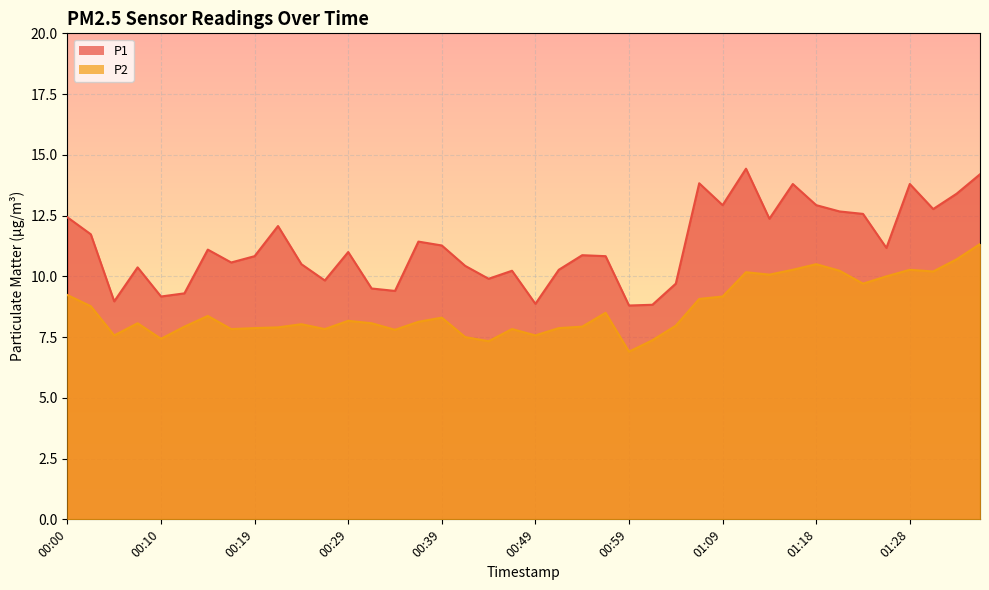

Reading left to right, what are all the values shown in this chart?

P1: 00:00=12.4	00:02=11.7	00:05=9.0	00:07=10.4	00:10=9.2	00:12=9.3	00:15=11.1	00:17=10.6	00:19=10.8	00:22=12.1	00:24=10.5	00:27=9.8	00:29=11.0	00:32=9.5	00:34=9.4	00:37=11.4	00:39=11.3	00:42=10.4	00:44=9.9	00:46=10.2	00:49=8.9	00:51=10.3	00:54=10.9	00:56=10.8	00:59=8.8	01:01=8.8	01:04=9.7	01:06=13.8	01:09=12.9	01:11=14.4	01:13=12.4	01:16=13.8	01:18=12.9	01:21=12.7	01:23=12.6	01:26=11.2	01:28=13.8	01:31=12.8	01:33=13.4	01:36=14.2
P2: 00:00=9.2	00:02=8.8	00:05=7.6	00:07=8.1	00:10=7.4	00:12=7.9	00:15=8.4	00:17=7.8	00:19=7.9	00:22=7.9	00:24=8.0	00:27=7.8	00:29=8.2	00:32=8.1	00:34=7.8	00:37=8.1	00:39=8.3	00:42=7.5	00:44=7.3	00:46=7.8	00:49=7.6	00:51=7.9	00:54=7.9	00:56=8.5	00:59=6.9	01:01=7.4	01:04=8.0	01:06=9.1	01:09=9.2	01:11=10.2	01:13=10.1	01:16=10.3	01:18=10.5	01:21=10.2	01:23=9.7	01:26=10.0	01:28=10.3	01:31=10.2	01:33=10.7	01:36=11.3